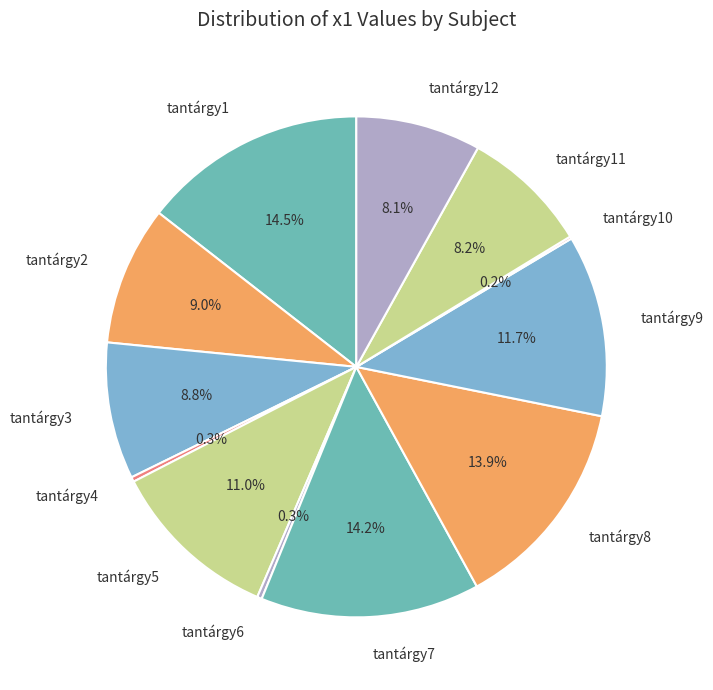

To the nearest percent, what is the difference between the largest and smallest slice percentages?

14%